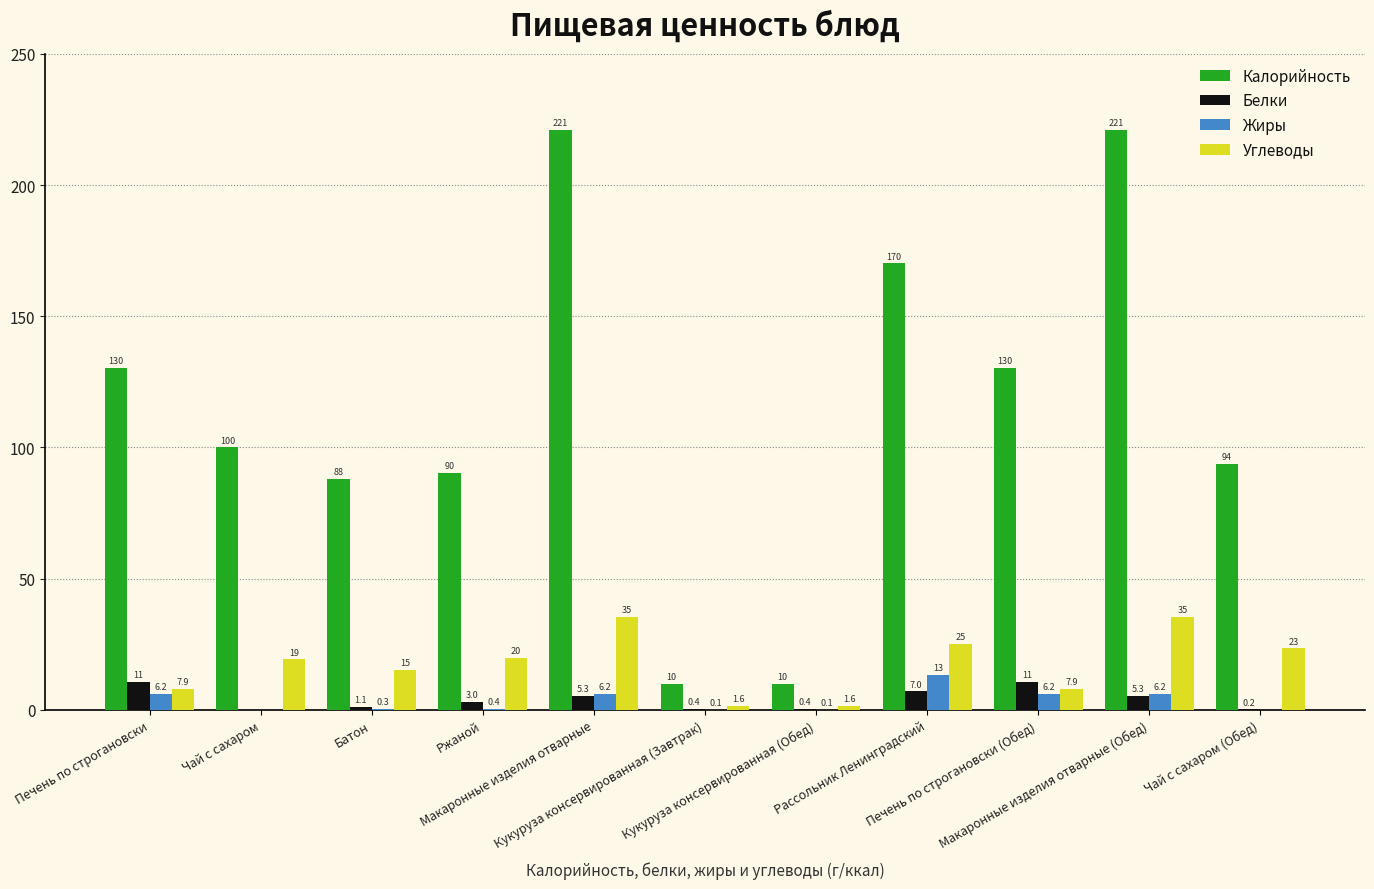

What is the sum of the Калорийность values at Кукуруза консервированная (Обед) and Макаронные изделия отварные?

231.0